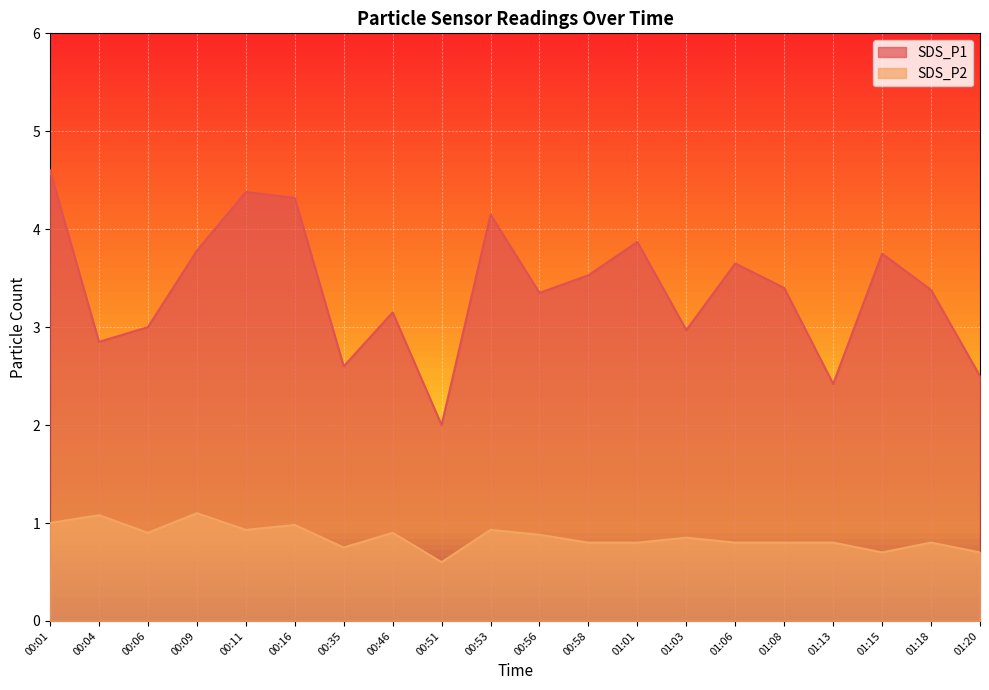

Between 01:03 and 00:35, which is larger?

01:03